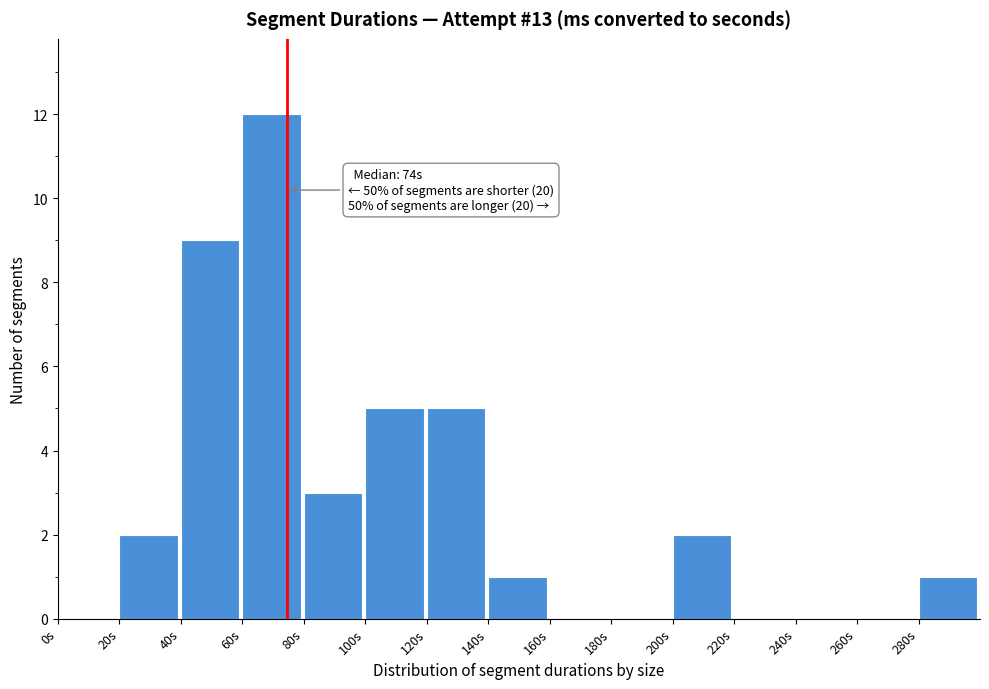

Over which range of the x-axis is the bar tallest?

60 to 80